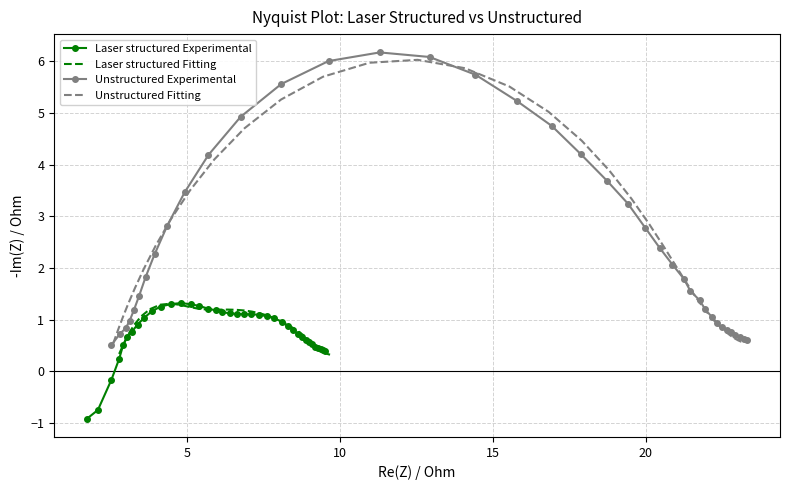

What is the average value of the Laser structured Experimental series?

0.8